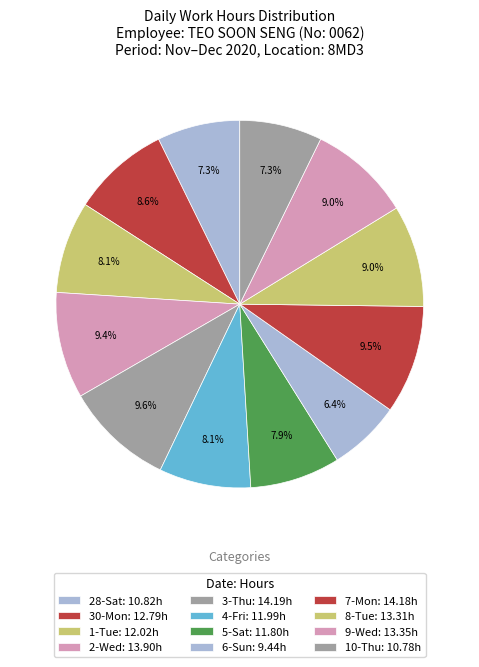

How many segments does this pie chart have?

12